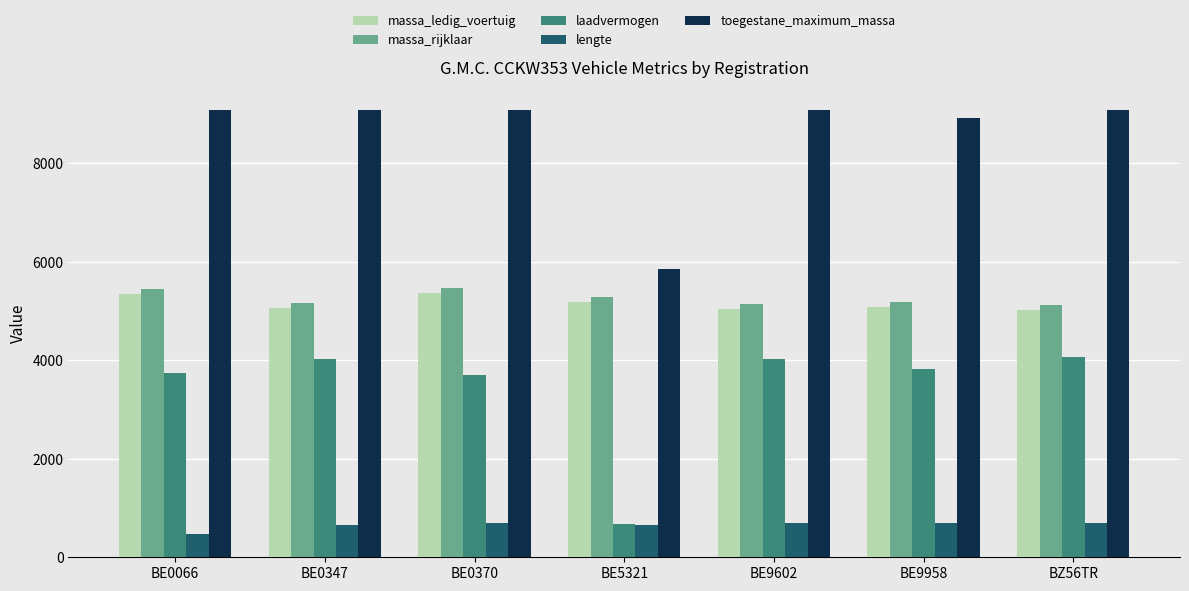

What is the minimum value for lengte?

473